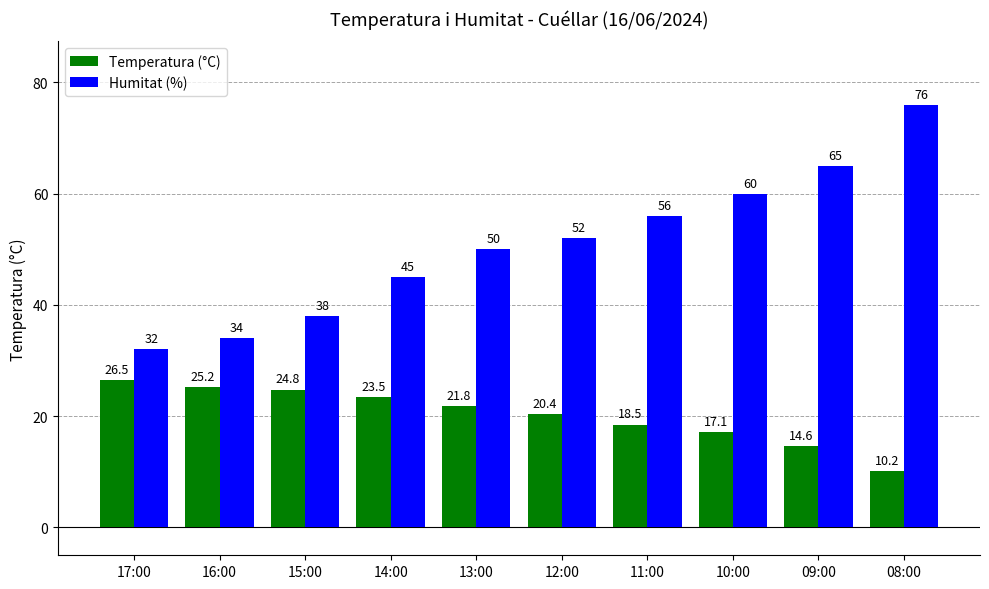

Is it true that Temperatura (°C) equals 13.7 at 08:00?

False